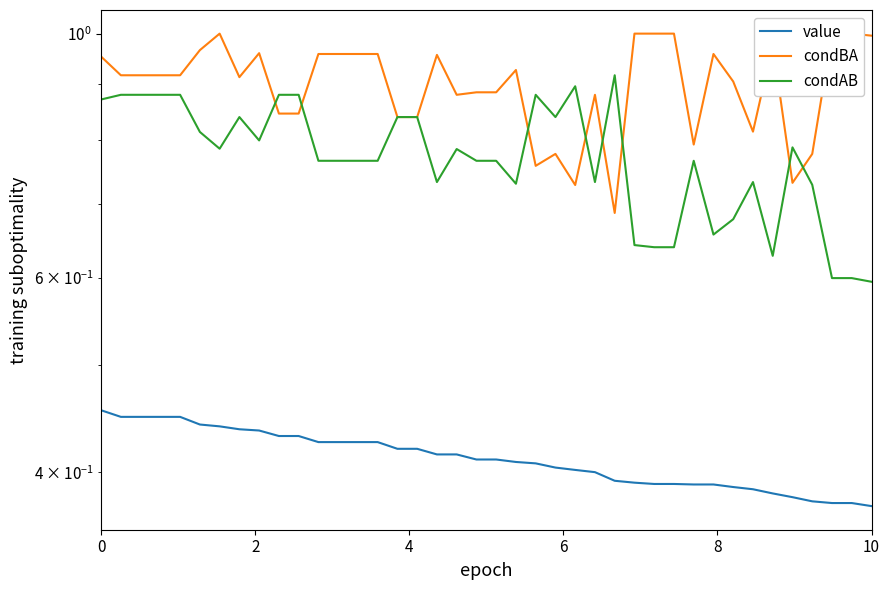

What is the average value of the condBA series?

0.9